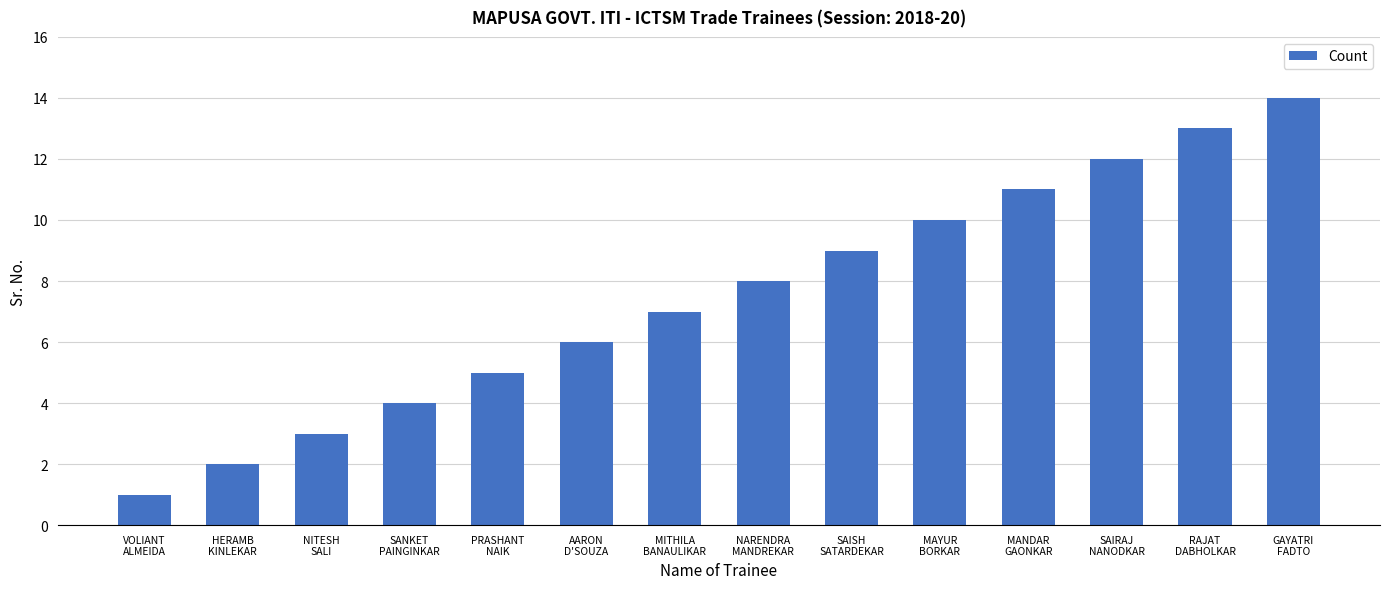

What is the difference between the maximum and minimum values?

13